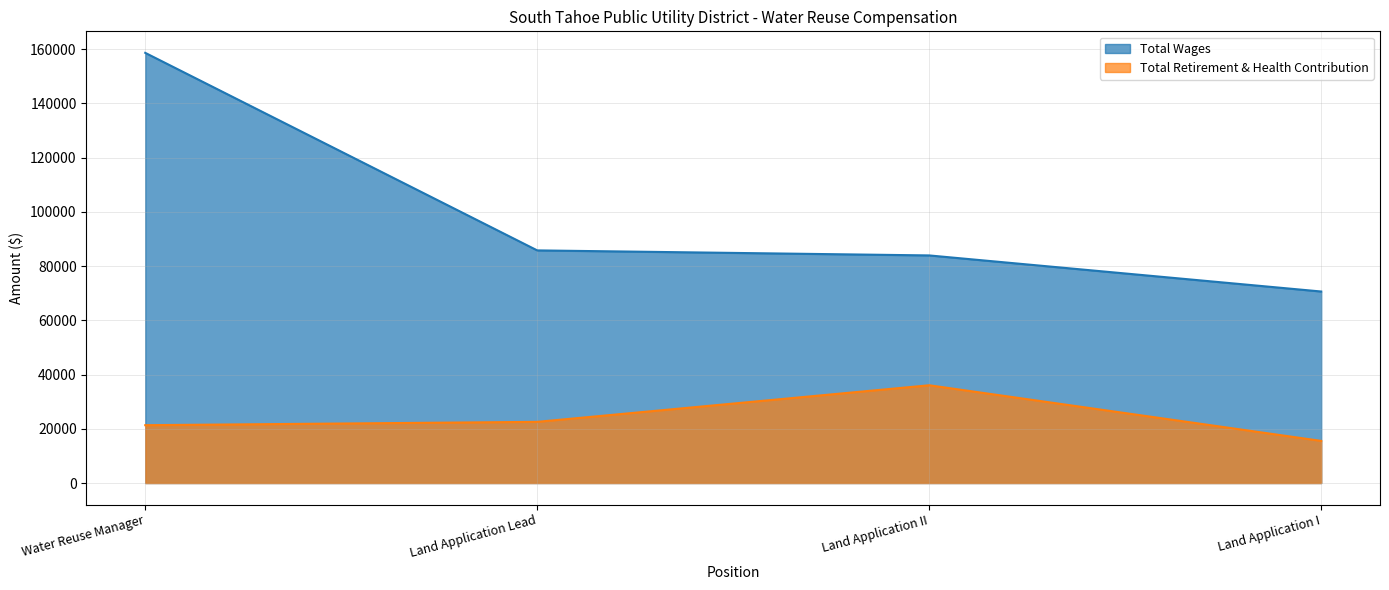

True or false: Total Retirement & Health Contribution and Total Wages cross at least once.

False